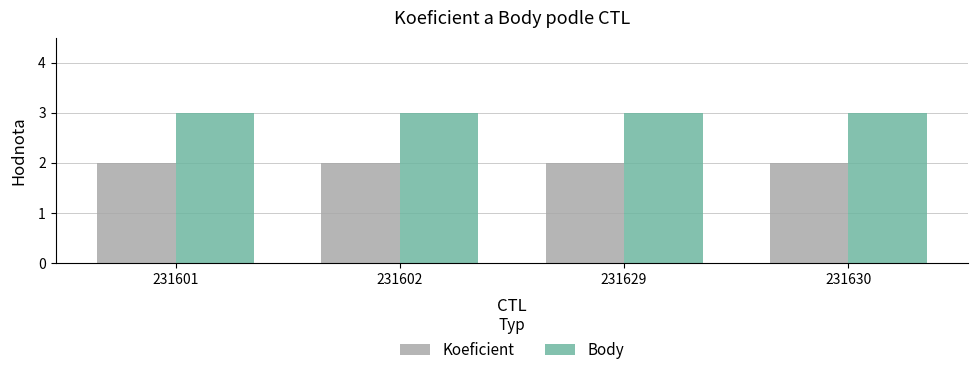

What is the sum of all Koeficient values?

8